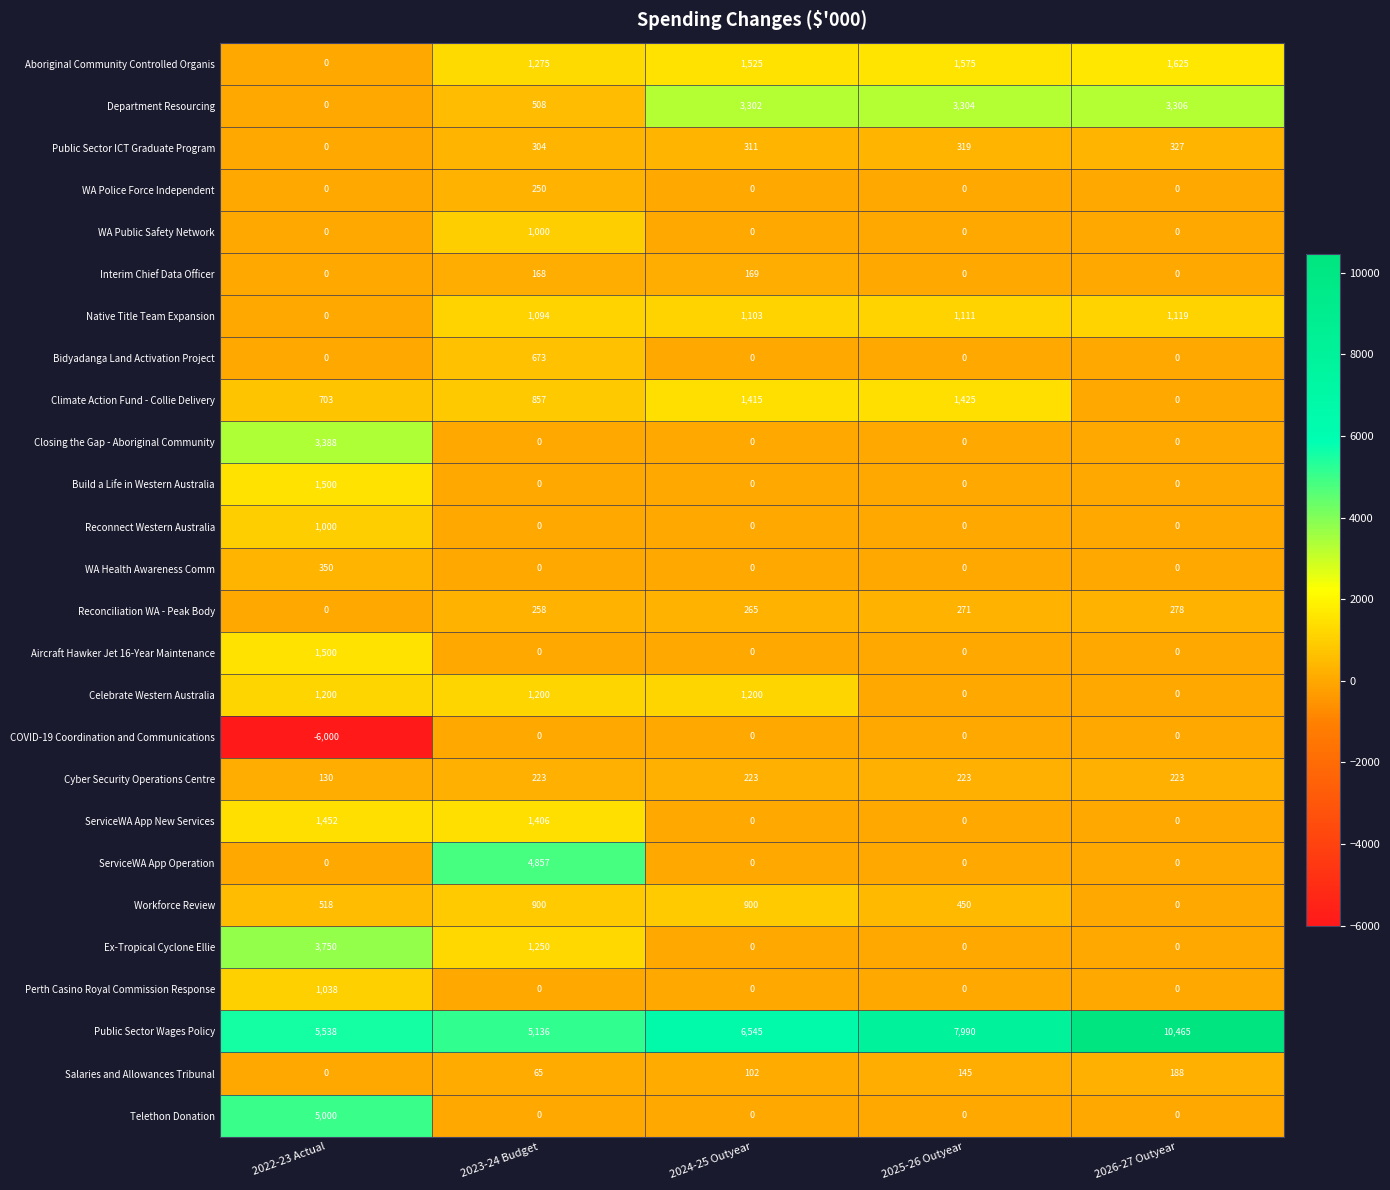

At which category is the sum across all series the highest?

2023-24 Budget